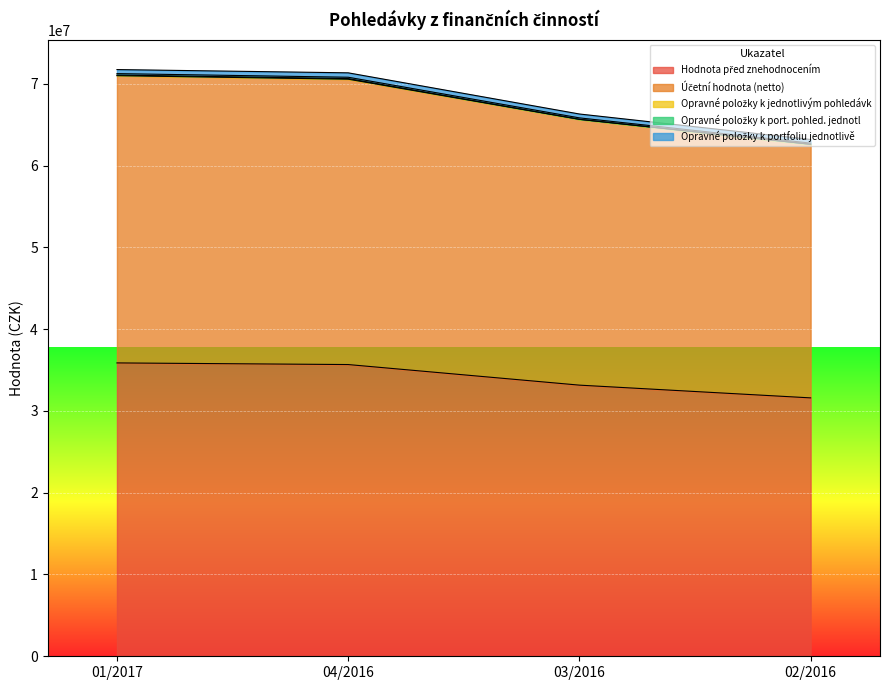

What is the sum of the Opravné položky k port. pohled. jednotl values at 03/2016 and 01/2017?

354217.8